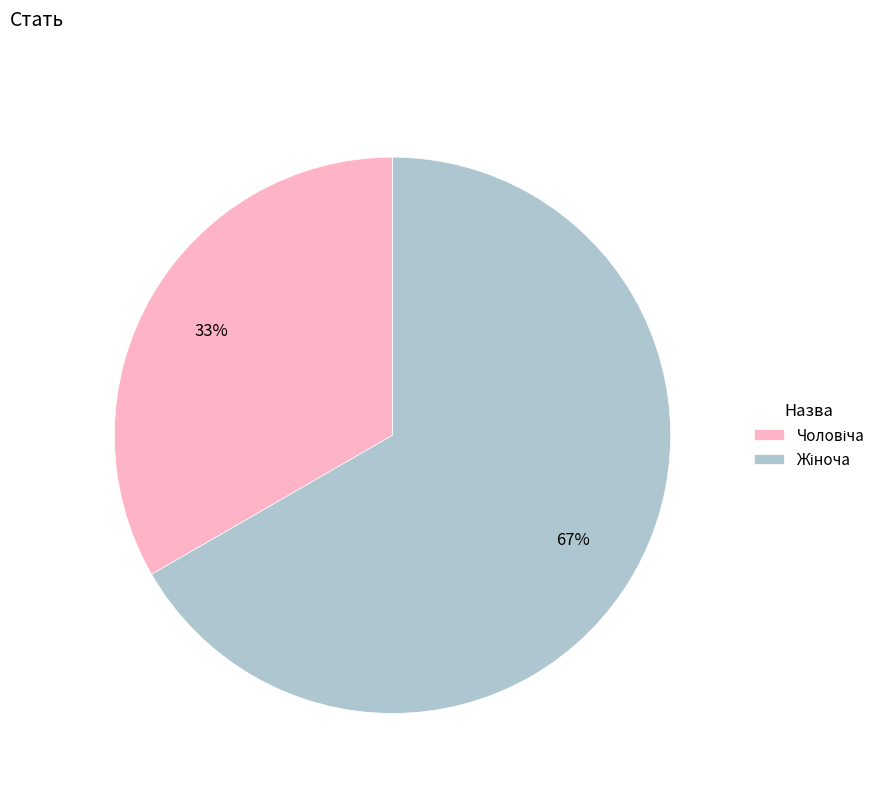

Does any single category account for the majority?

Yes